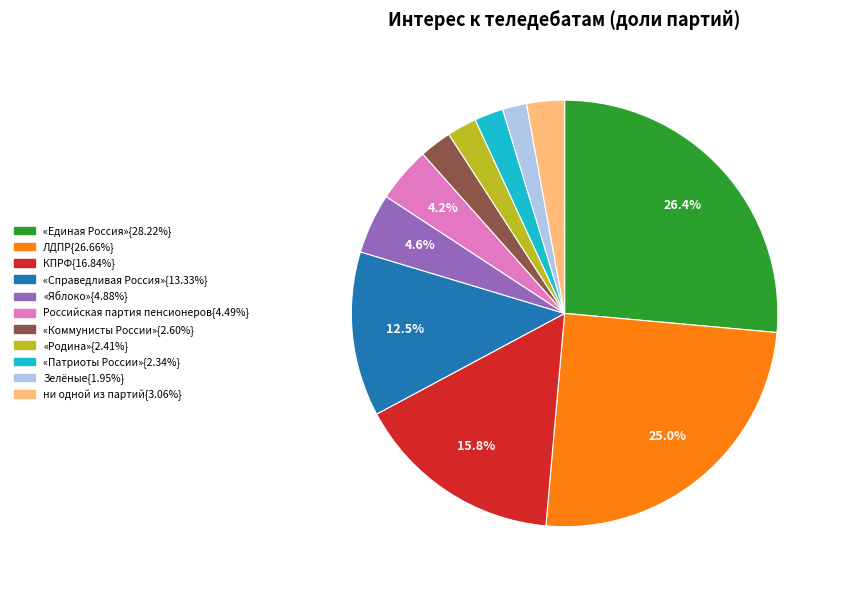

To the nearest percent, what is the difference between the largest and smallest slice percentages?

25%